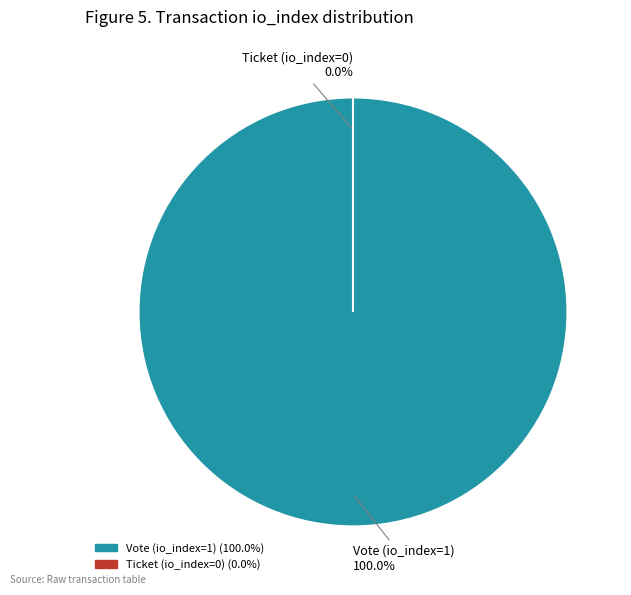

Combined, what portion of the pie is Vote (io_index=1) and Ticket (io_index=0)?

100.0%